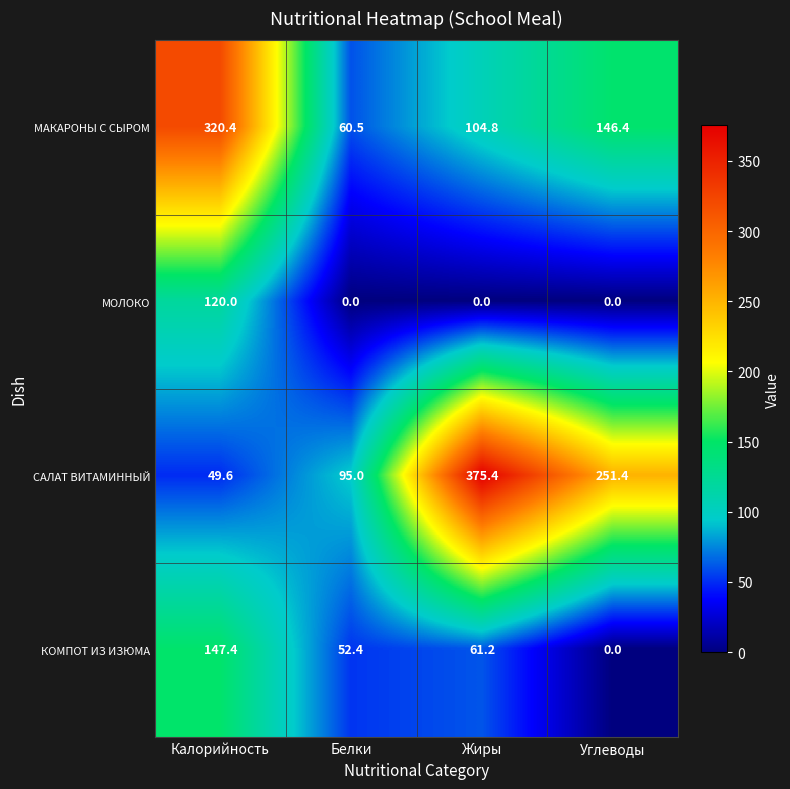

True or false: МОЛОКО has a value of 0.0 at Белки.

True